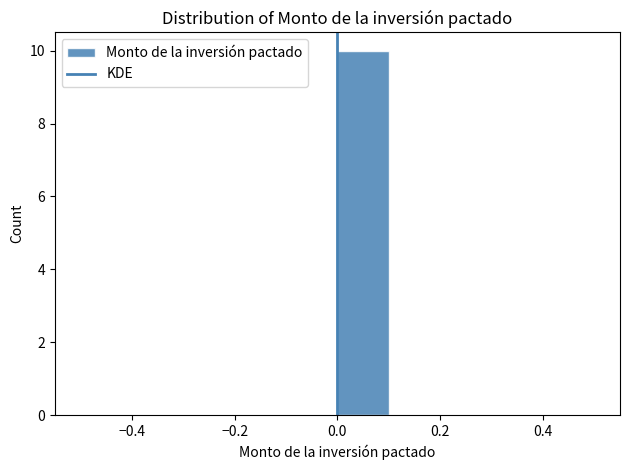

Reading left to right, transcribe this chart: for each bar, give the range it covers on the x-axis and its height. The values are not printed on the chart, so give them approximately, as read against the axis.

-0.5 to -0.4: 0
-0.4 to -0.3: 0
-0.3 to -0.2: 0
-0.2 to -0.1: 0
-0.1 to 0.0: 0
0.0 to 0.1: 10
0.1 to 0.2: 0
0.2 to 0.3: 0
0.3 to 0.4: 0
0.4 to 0.5: 0